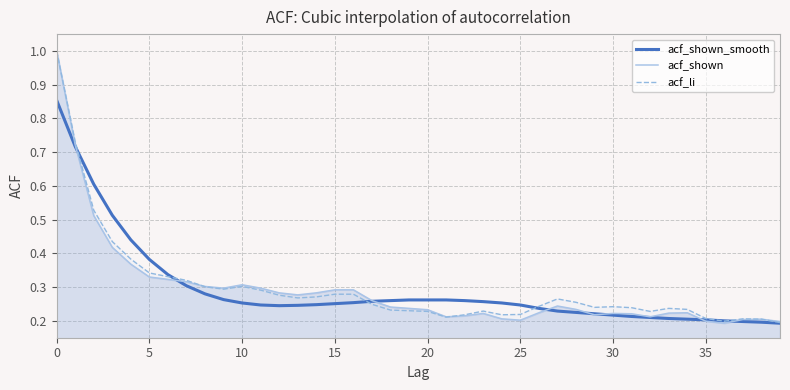

Read the value at 17.

0.3